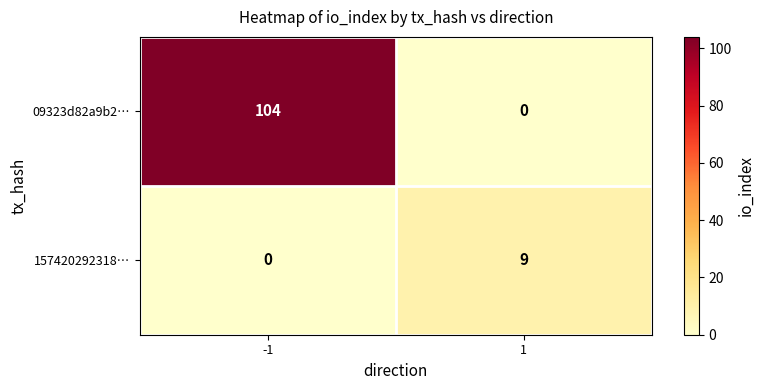

What is the highest value of the 157420292318… series?

9